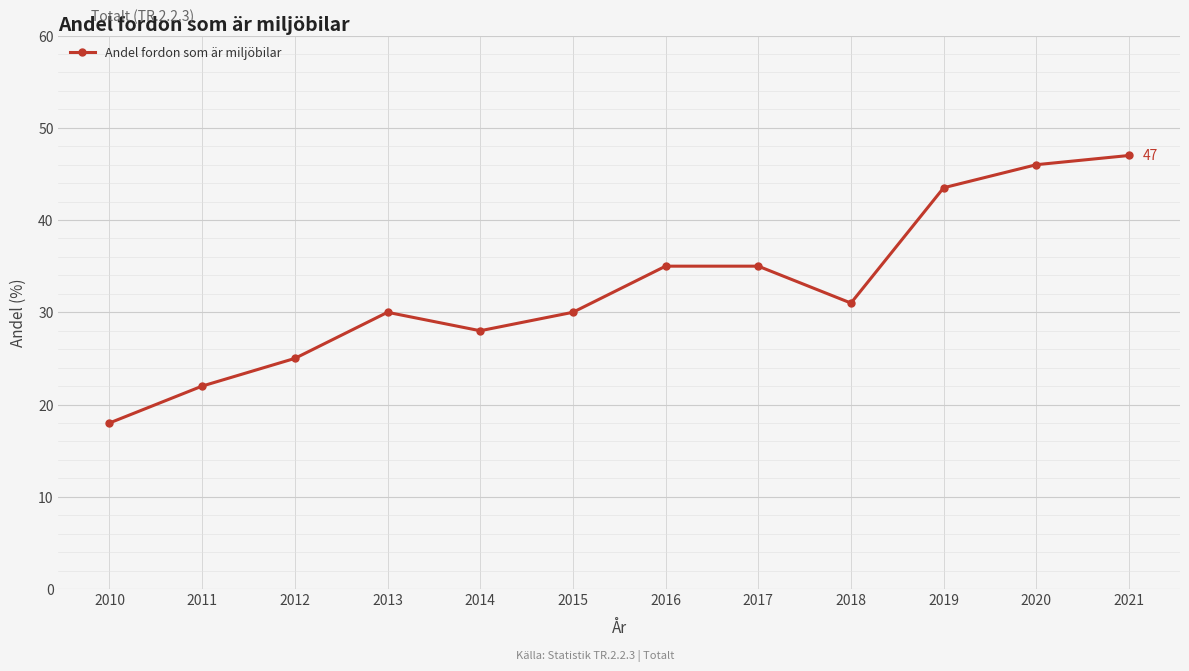

Read the value at 2012.

25.0